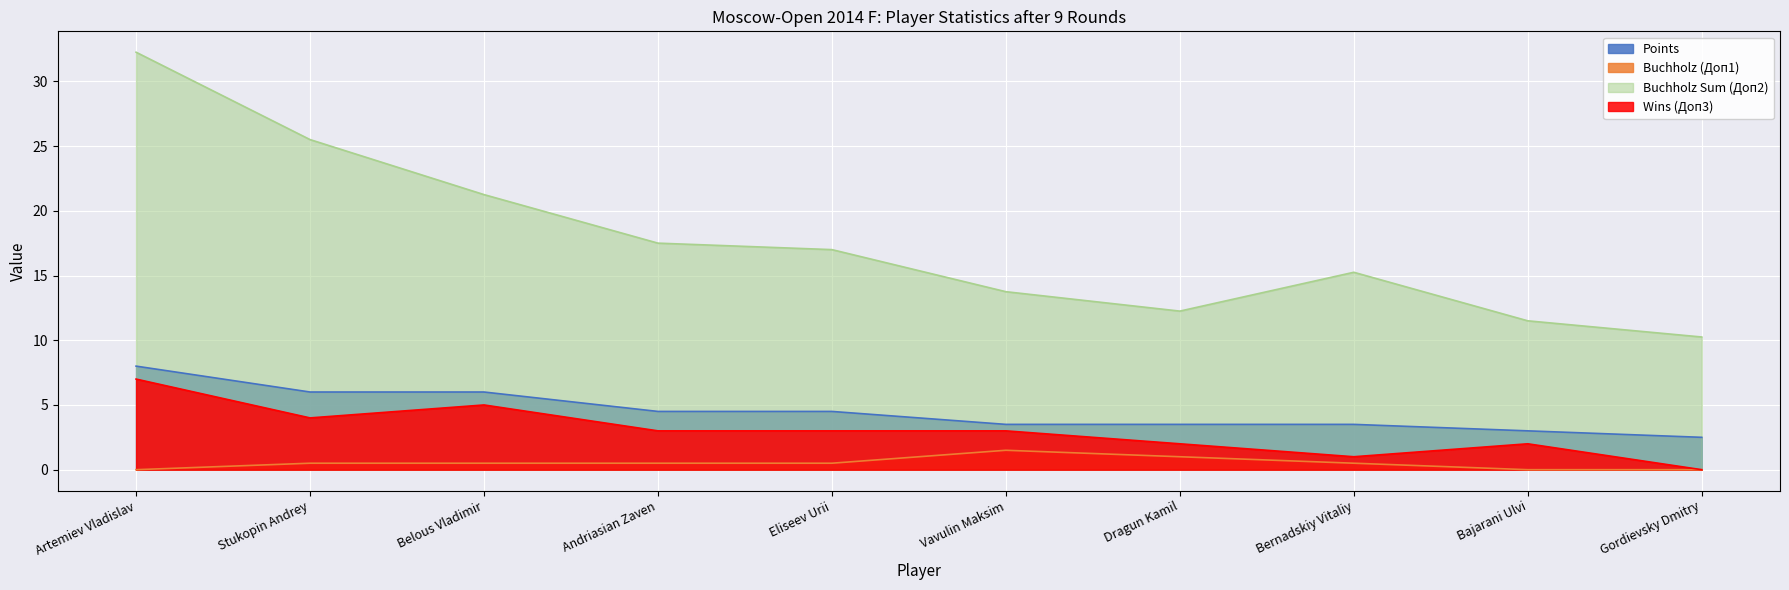

What is the difference between the maximum and second lowest values in the Buchholz Sum (Доп2) series?

20.8